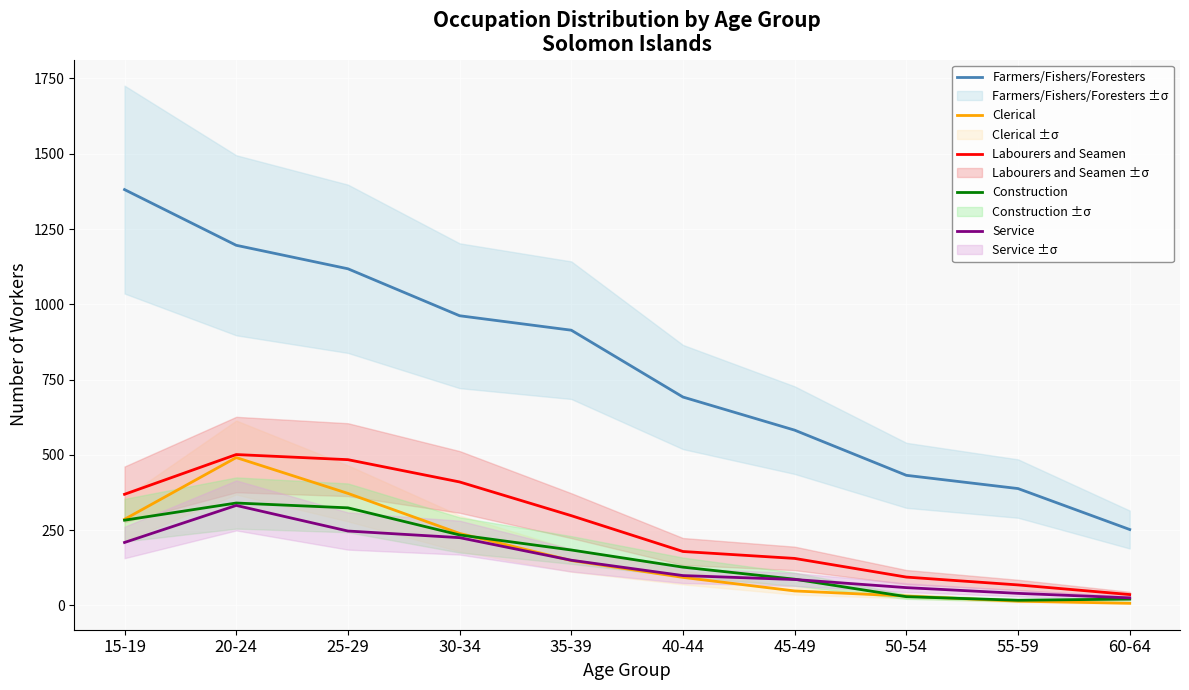

What is the label of the 10th point from the left?

60-64